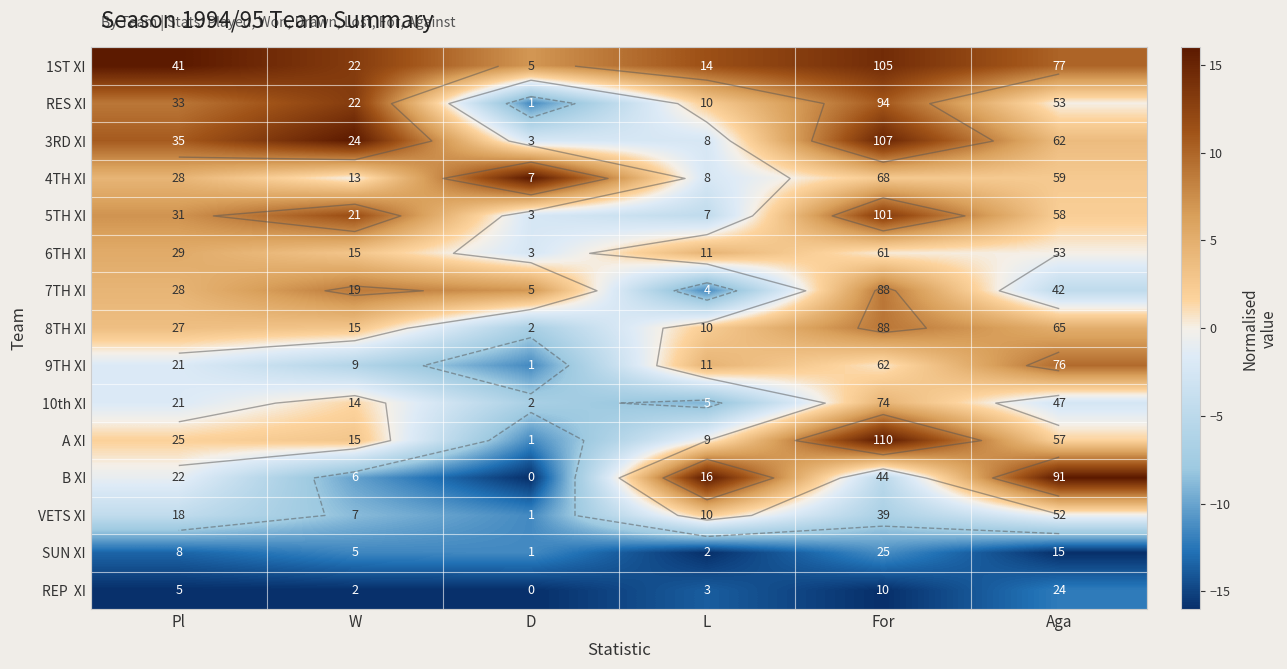

What is the total value across all series at W?

20.4